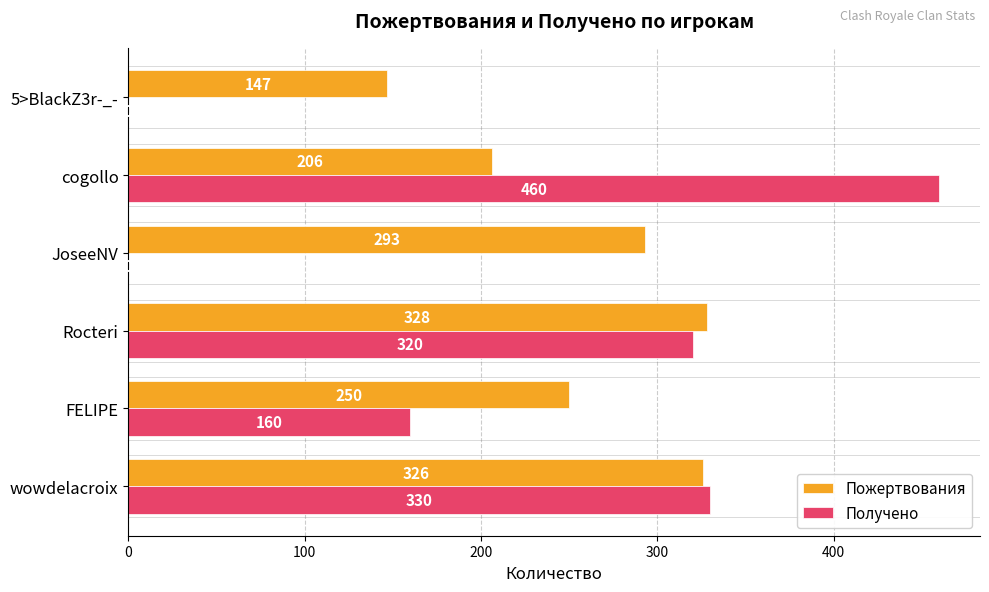

At which category is the sum across all series the highest?

cogollo